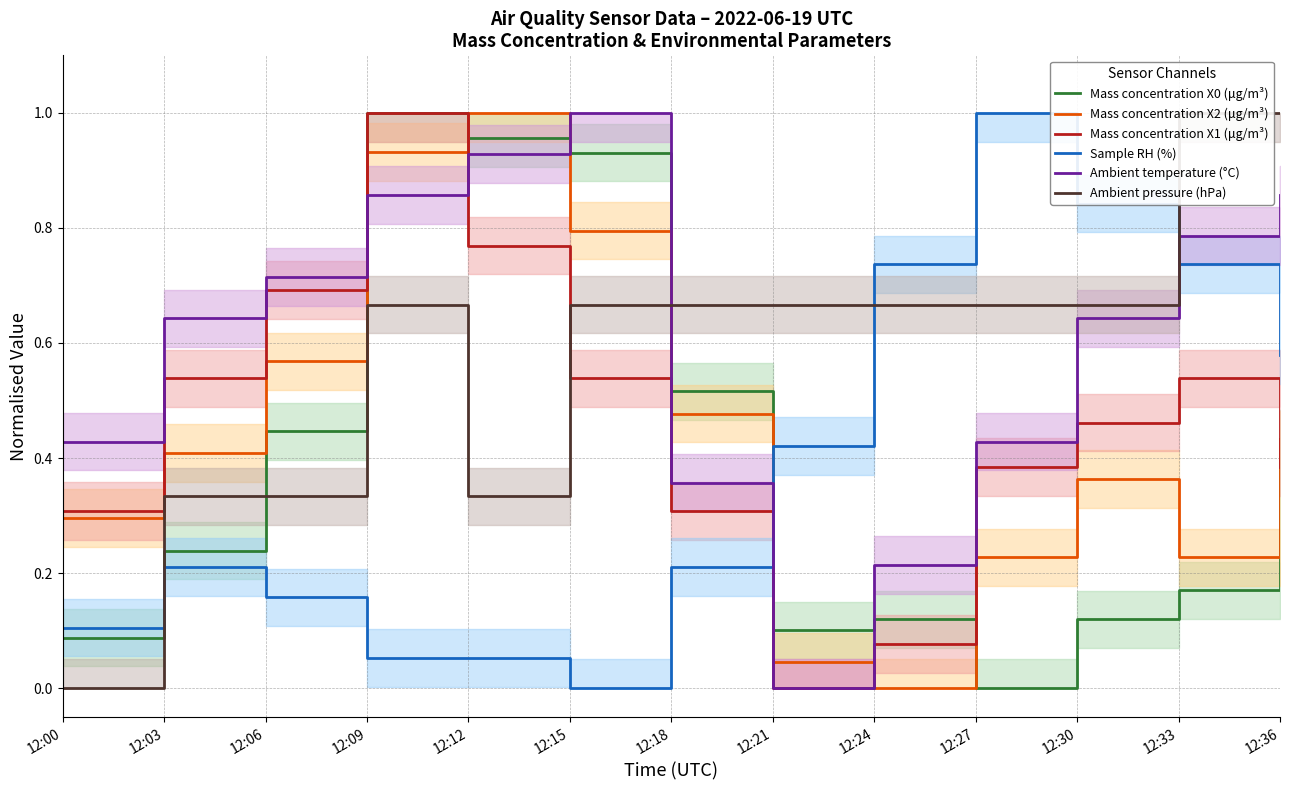

Reading left to right, list all the values displayed in this chart.

Mass concentration X0 (μg/m³): 0.1	0.2	0.4	1.0	1.0	0.9	0.5	0.1	0.1	0.0	0.1	0.2	0.4
Mass concentration X2 (μg/m³): 0.3	0.4	0.6	0.9	1.0	0.8	0.5	0.0	0.0	0.2	0.4	0.2	0.4
Mass concentration X1 (μg/m³): 0.3	0.5	0.7	1.0	0.8	0.5	0.3	0.0	0.1	0.4	0.5	0.5	0.4
Sample RH (%): 0.1	0.2	0.2	0.1	0.1	0.0	0.2	0.4	0.7	1.0	0.8	0.7	0.6
Ambient temperature (°C): 0.4	0.6	0.7	0.9	0.9	1.0	0.4	0.0	0.2	0.4	0.6	0.8	0.9
Ambient pressure (hPa): 0.0	0.3	0.3	0.7	0.3	0.7	0.7	0.7	0.7	0.7	0.7	1.0	1.0